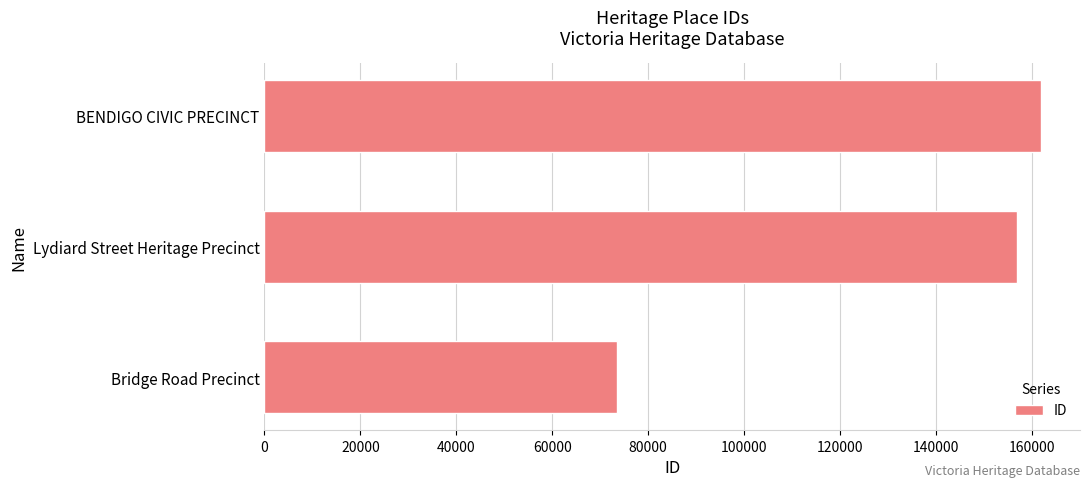

What is the change in value from Bridge Road Precinct to BENDIGO CIVIC PRECINCT?

+88485